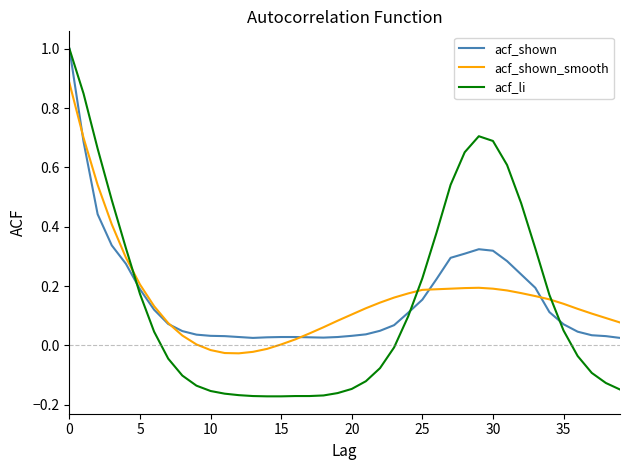

What is the greatest value displayed?

1.0